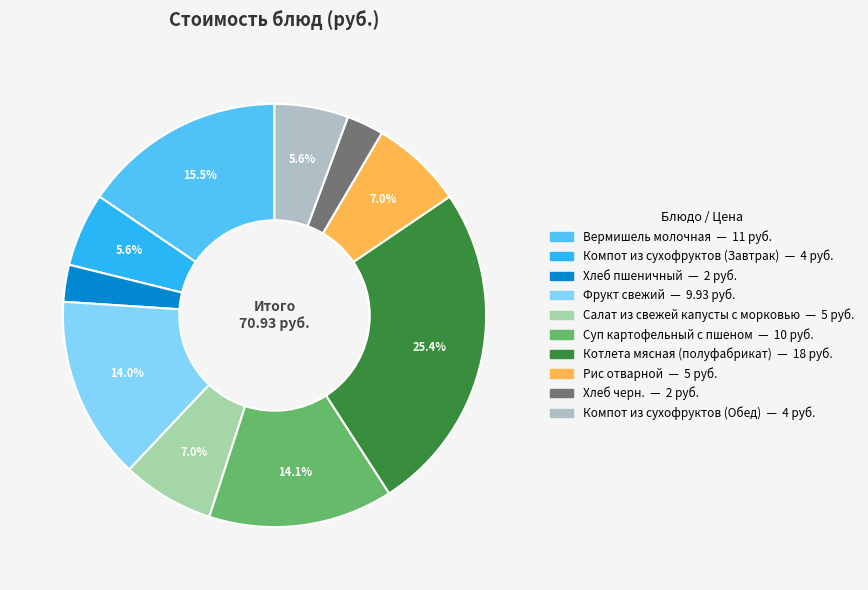

Count the number of slices in the pie.

10